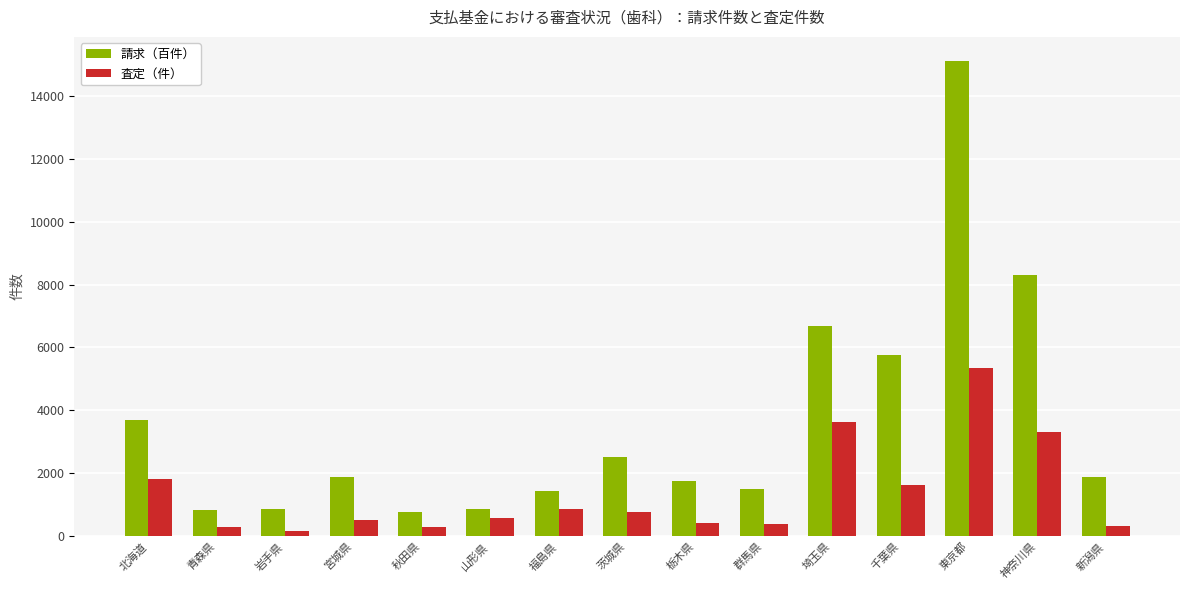

How many groups of bars are there?

15